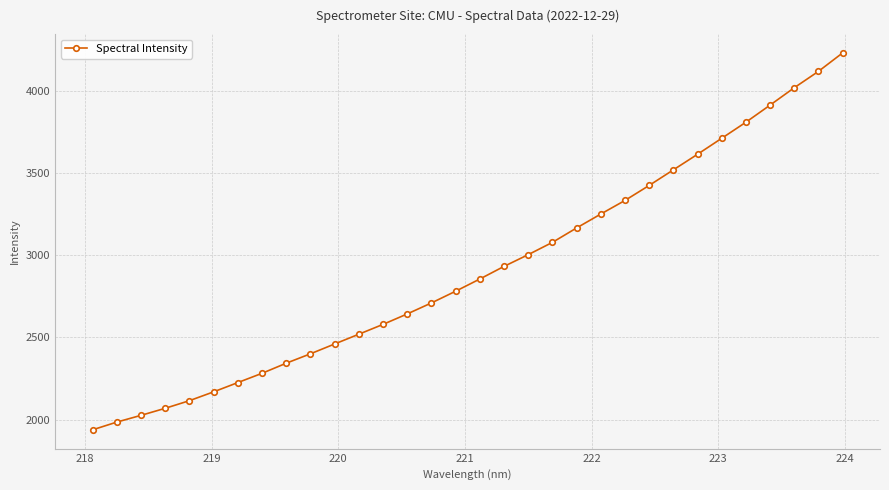

What is the maximum value shown in the chart?

4230.4